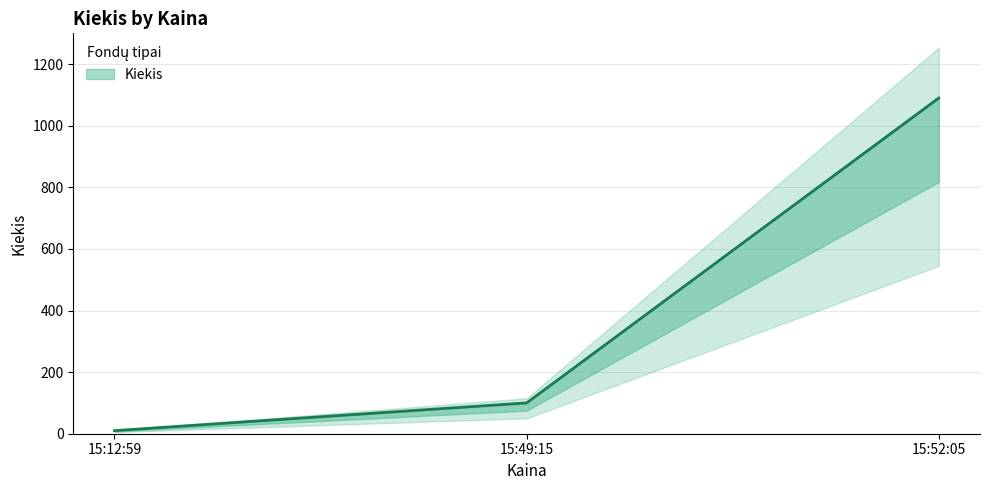

At which category does the chart reach its minimum across all series?

15:12:59